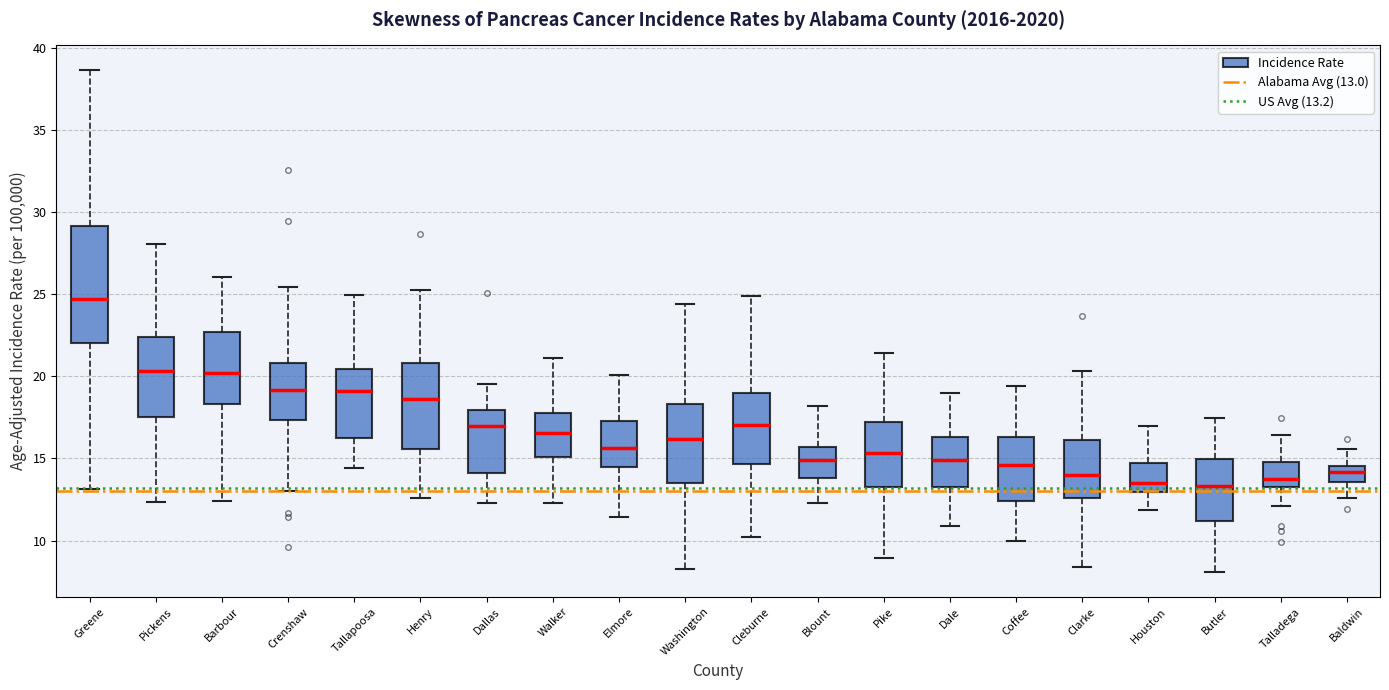

Where is the lower edge of the box for Blount on the y-axis? The values are not printed on the chart, so give them approximately, as read against the axis.

14.0